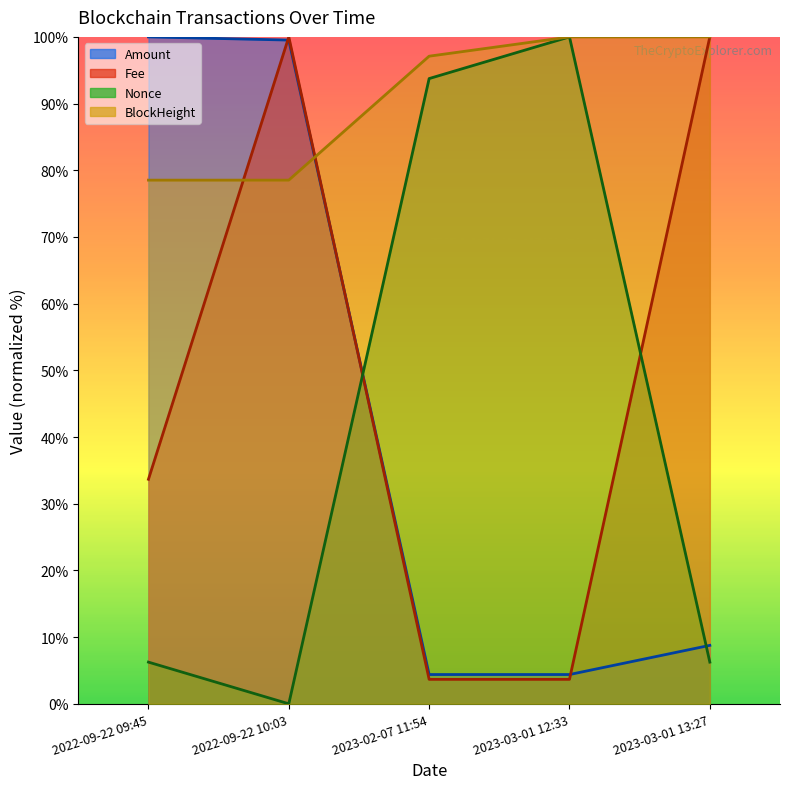

At 2022-09-22 09:45, list the series in order from largest to smallest.

Amount, BlockHeight, Fee, Nonce